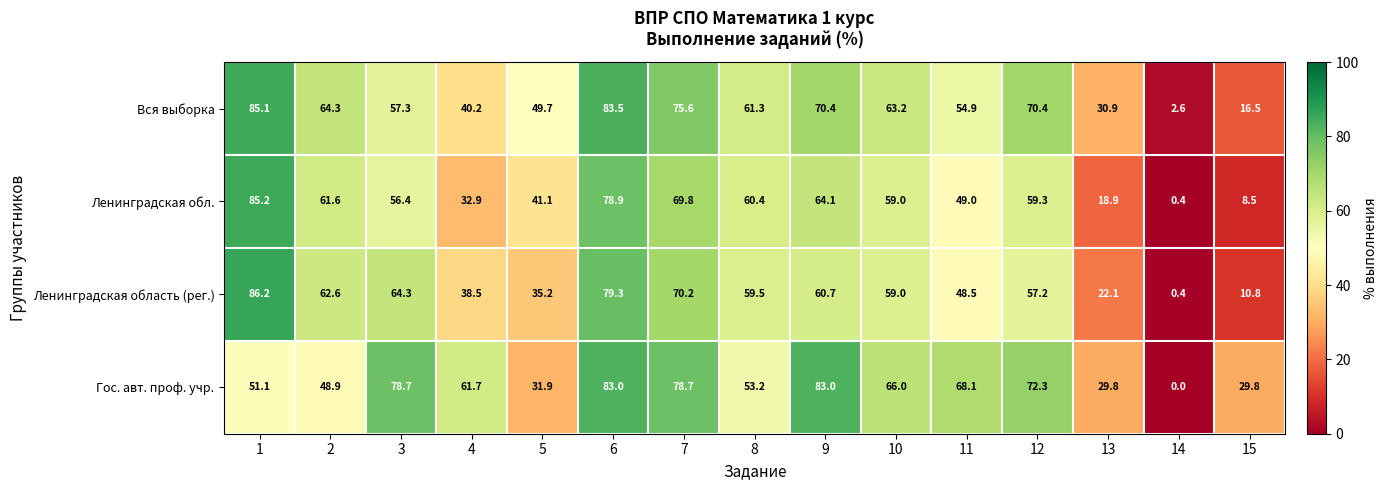

What is the difference between the maximum and minimum values in the Ленинградская обл. series?

84.8